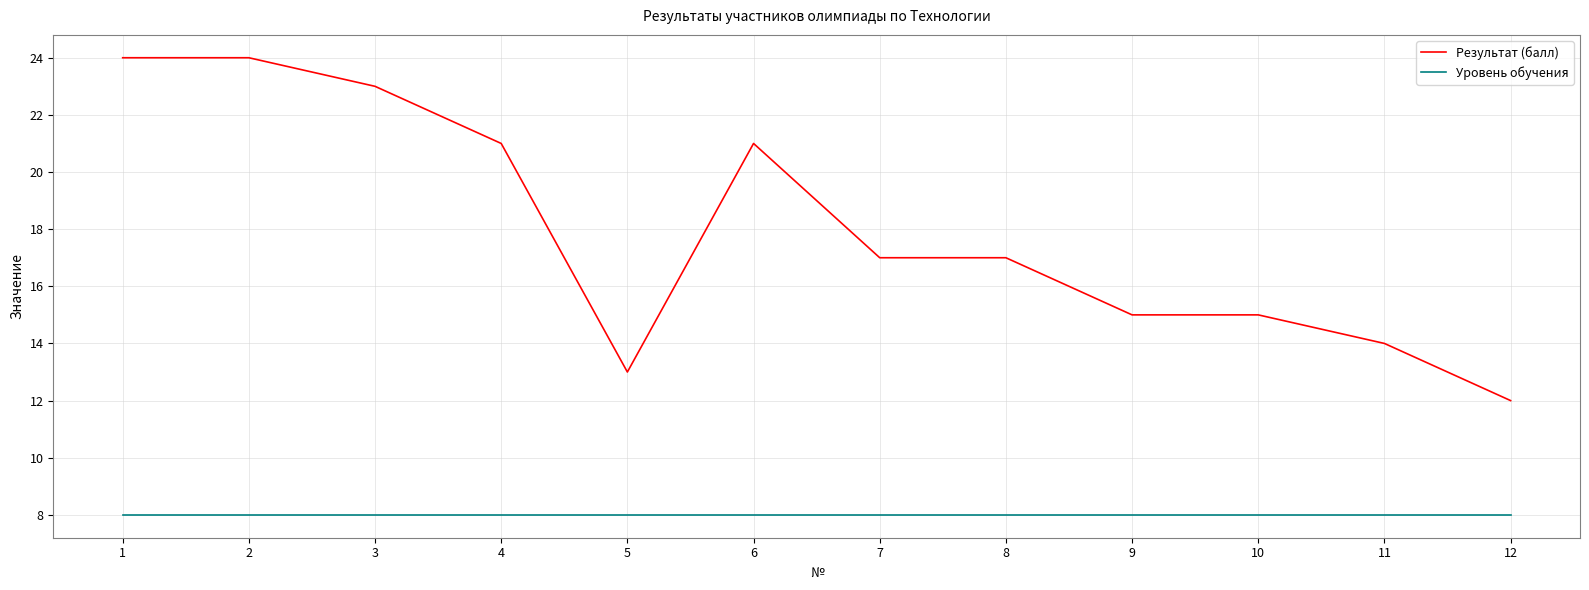

What is the minimum value shown in the chart?

8